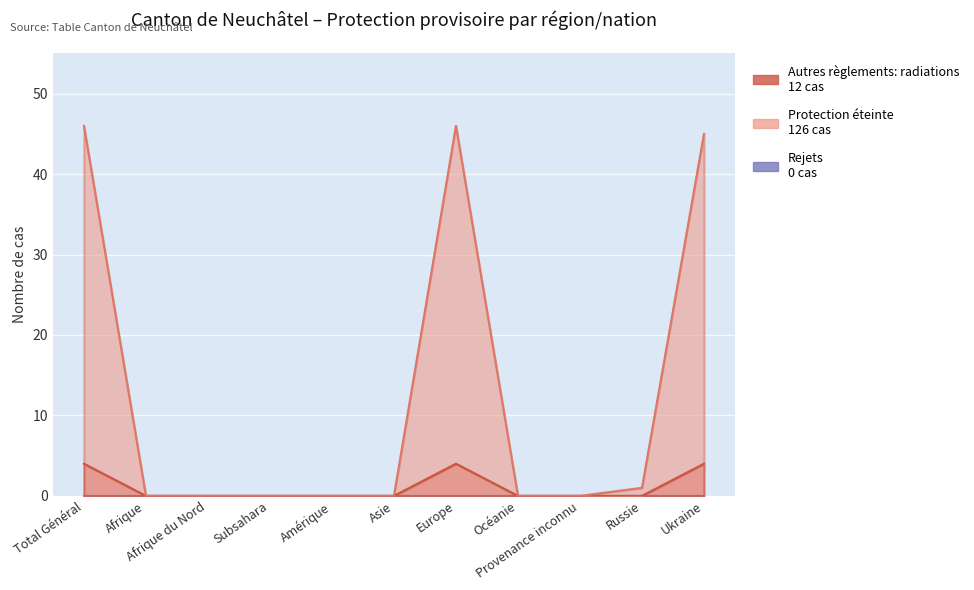

Where is the first local maximum for Autres règlements: radiations?

Europe